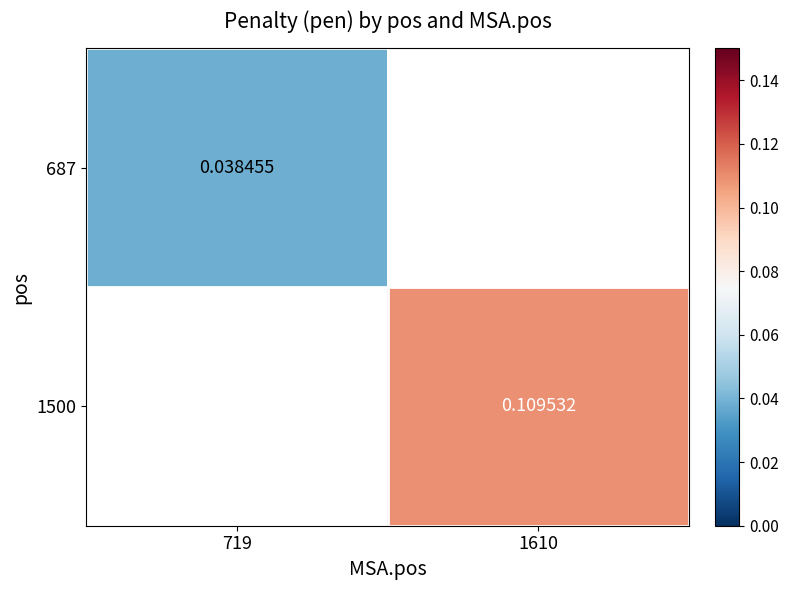

Which category has the lowest value in the 687 series?

719